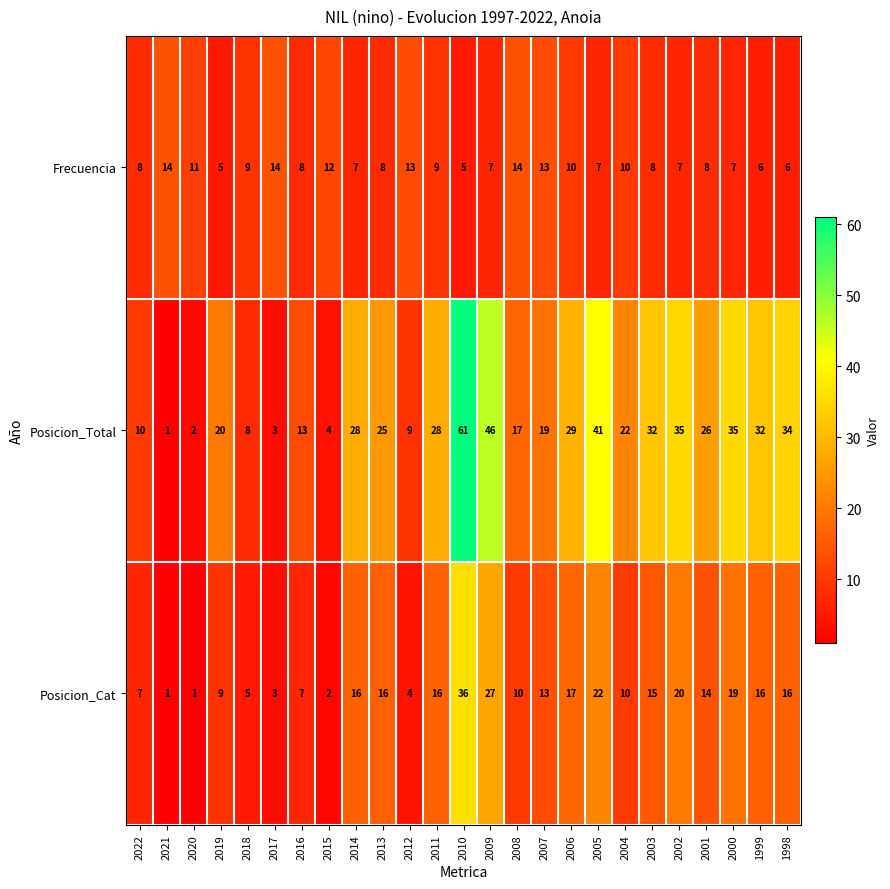

What is the total value across all series at 2005?

70